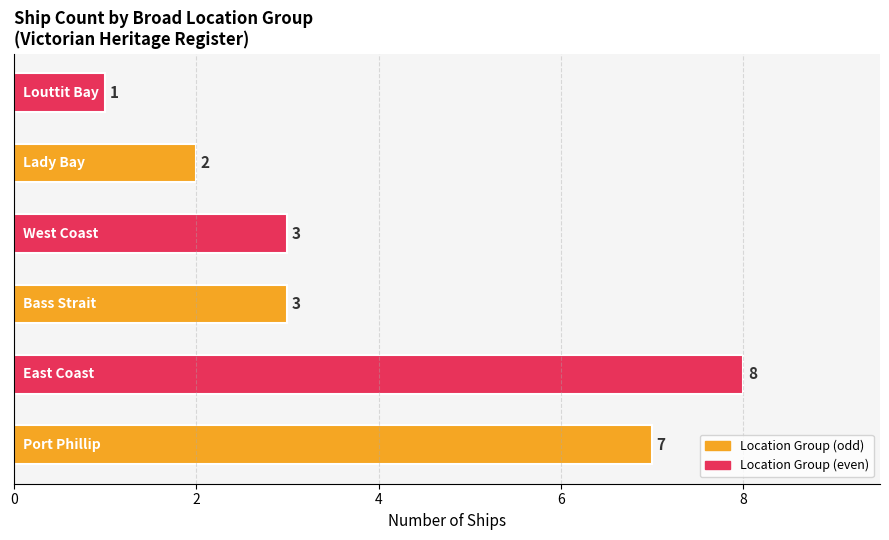

Count the values in the range 2 to 7.

4